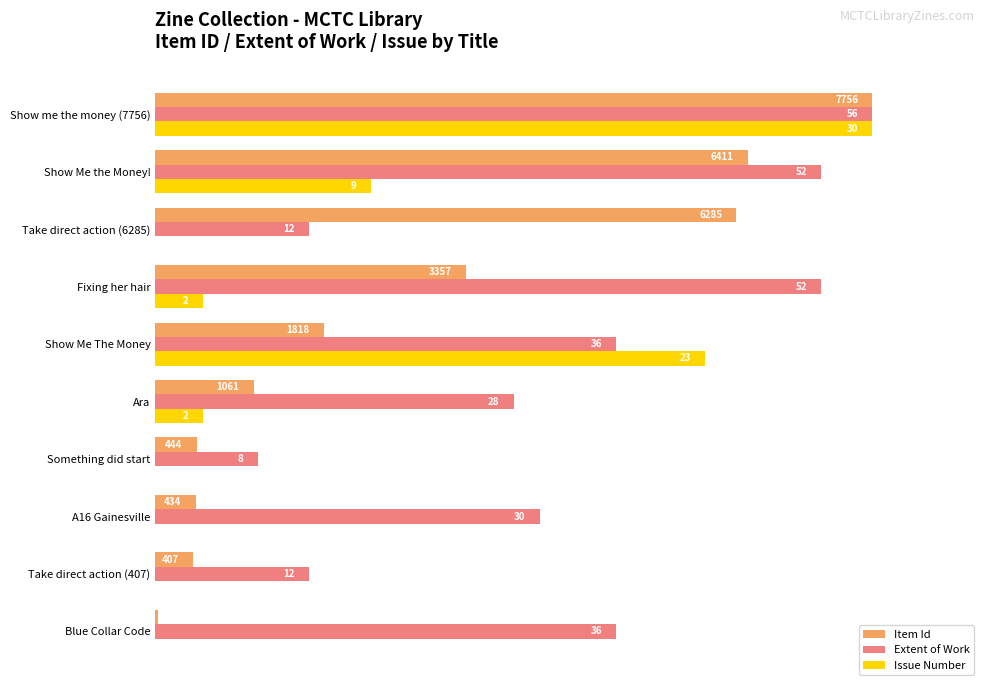

What are all the series names shown in the legend?

Item Id, Extent of Work, Issue Number